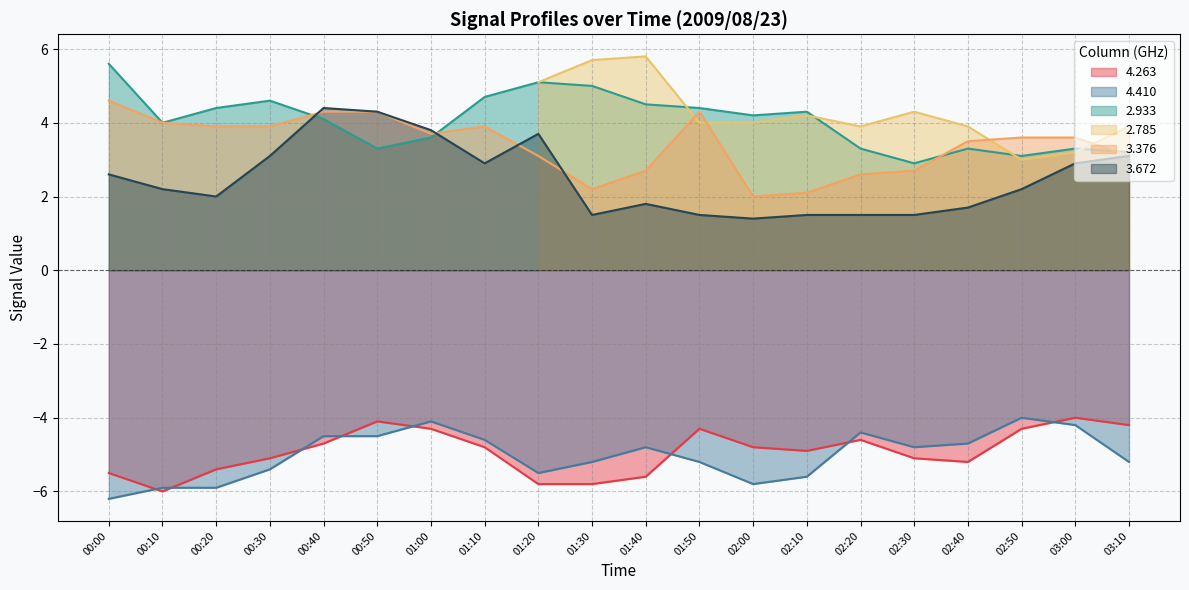

Is the value of 4.410 at 00:20 greater than the value of 3.376 at 02:10?

No